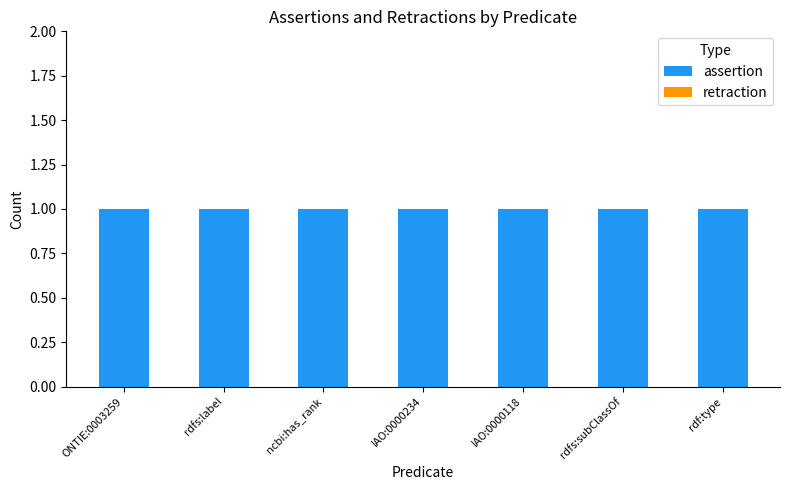

What is the total value across all series at ONTIE:0003259?

1